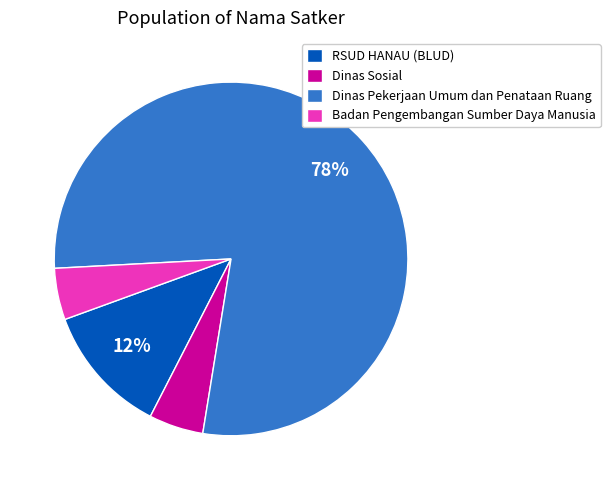

Is it true that Dinas Sosial is 17% of the pie?

False